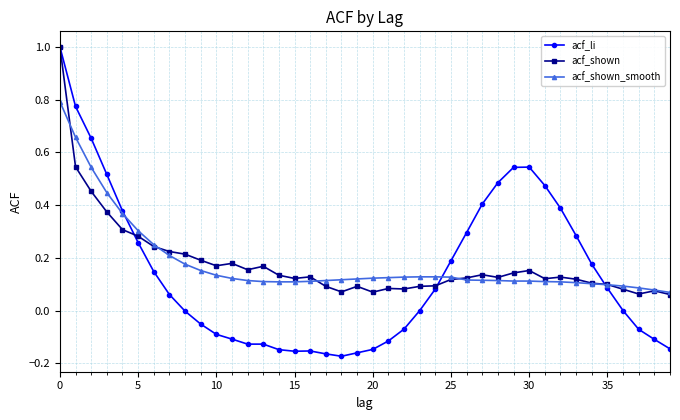

Which series has the largest range (max minus min)?

acf_li